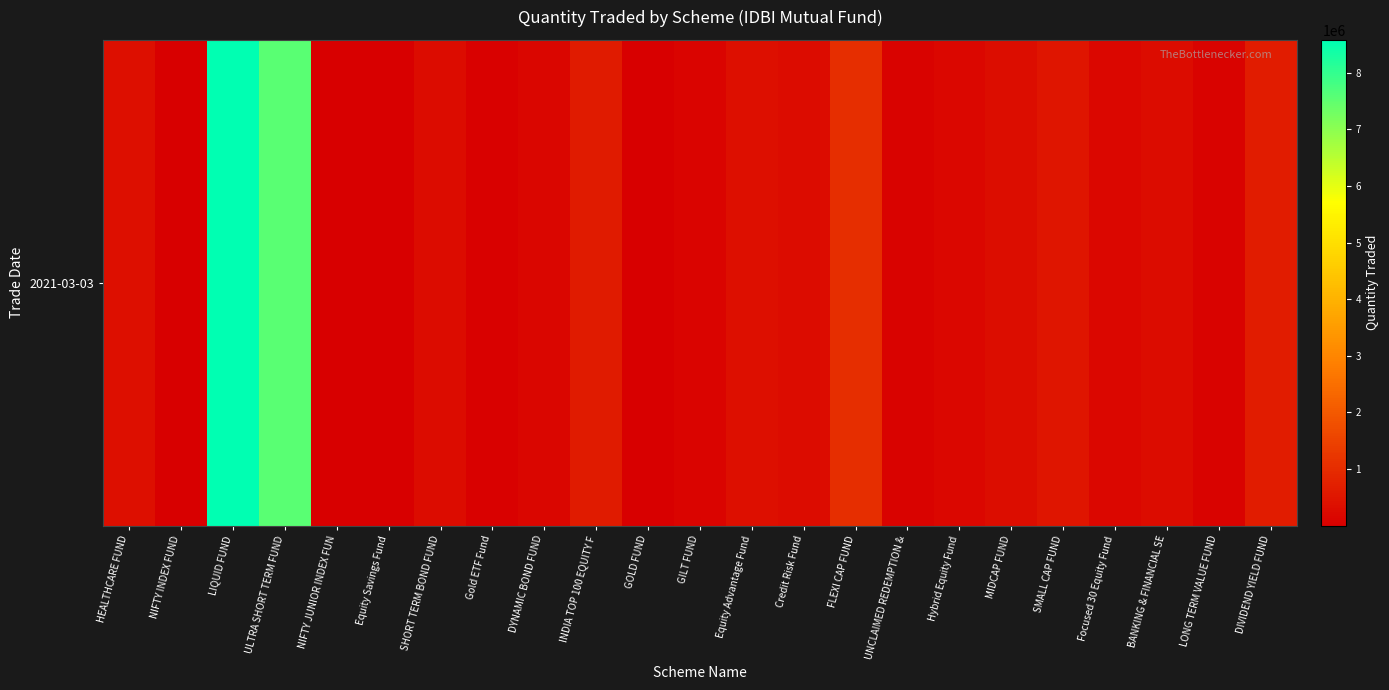

Where is the data nearest to the value 4292304?

FLEXI CAP FUND